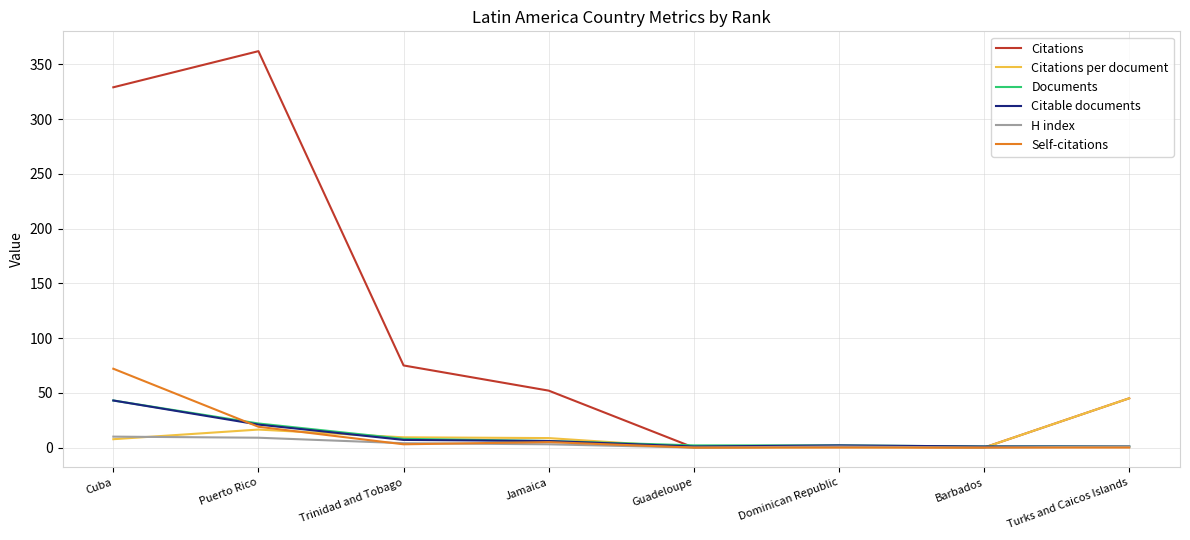

What are all the series names shown in the legend?

Citations, Citations per document, Documents, Citable documents, H index, Self-citations